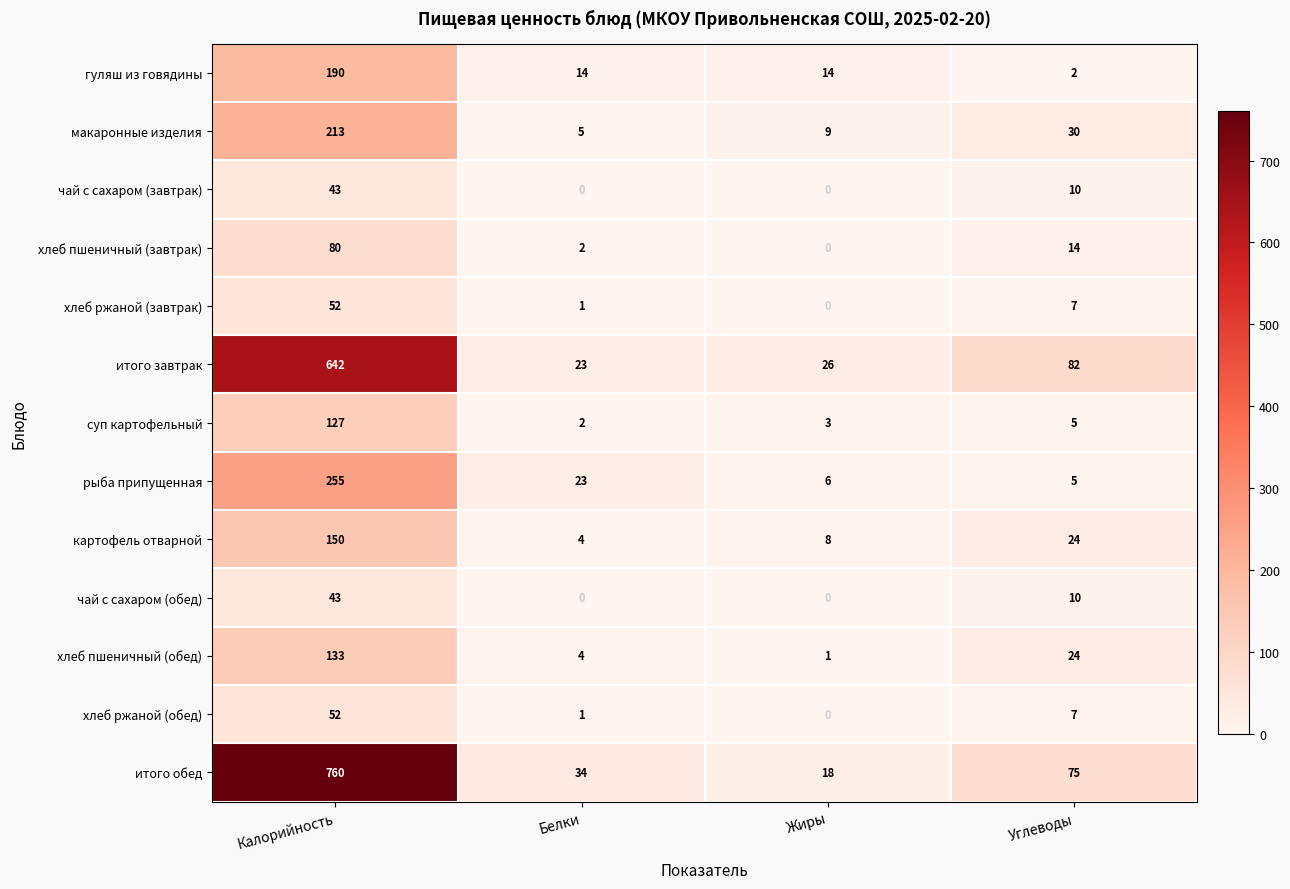

Where does the хлеб ржаной (обед) series first go above 7?

Калорийность